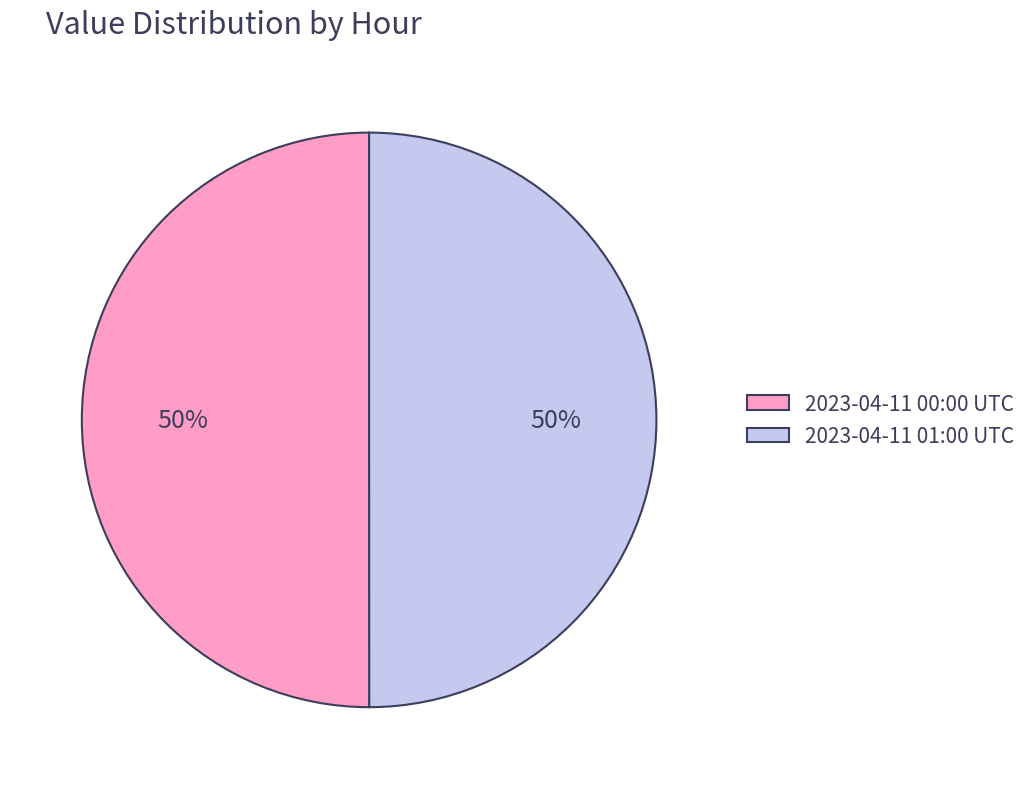

Approximately how many times larger is the value at 2023-04-11 01:00 UTC compared to 2023-04-11 00:00 UTC?

1.0